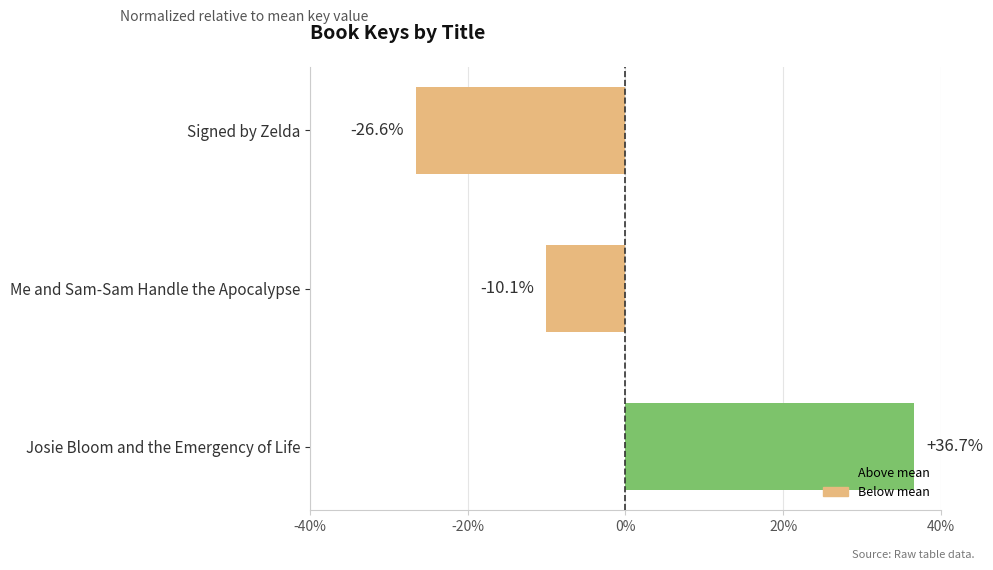

At which label is the value closest to 5?

Me and Sam-Sam Handle the Apocalypse